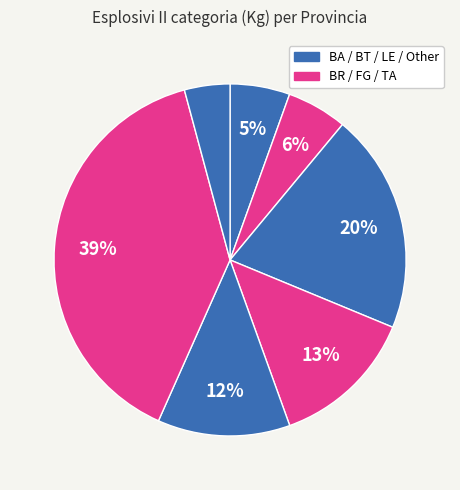

How many slices are in this pie chart?

7